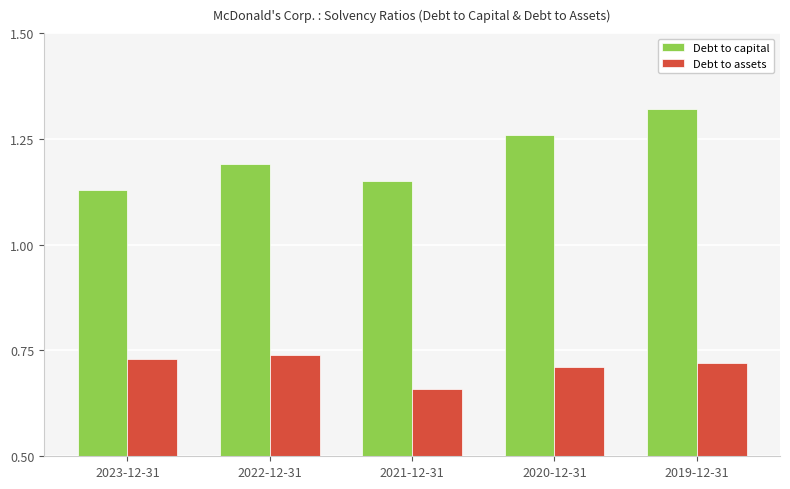

What are all the series names shown in the legend?

Debt to capital, Debt to assets